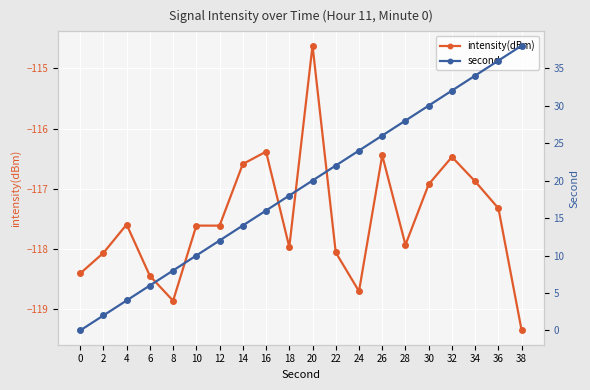

What is the difference between the highest and lowest values at 10?

127.6